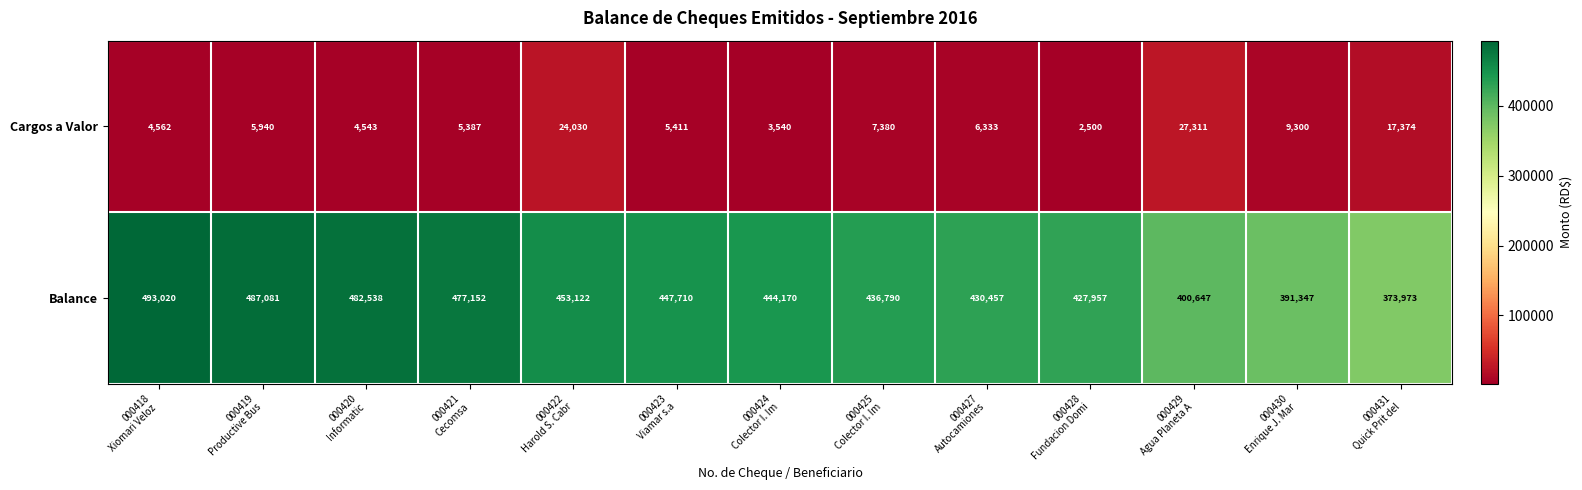

Which series has the largest total across all categories?

Balance